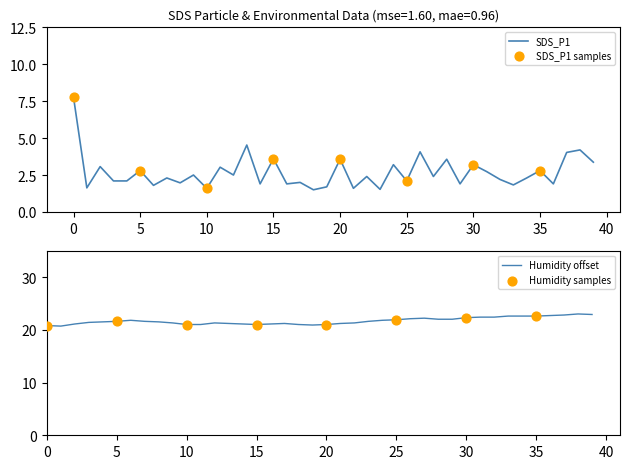

At how many categories does at least one series exceed 8?

40